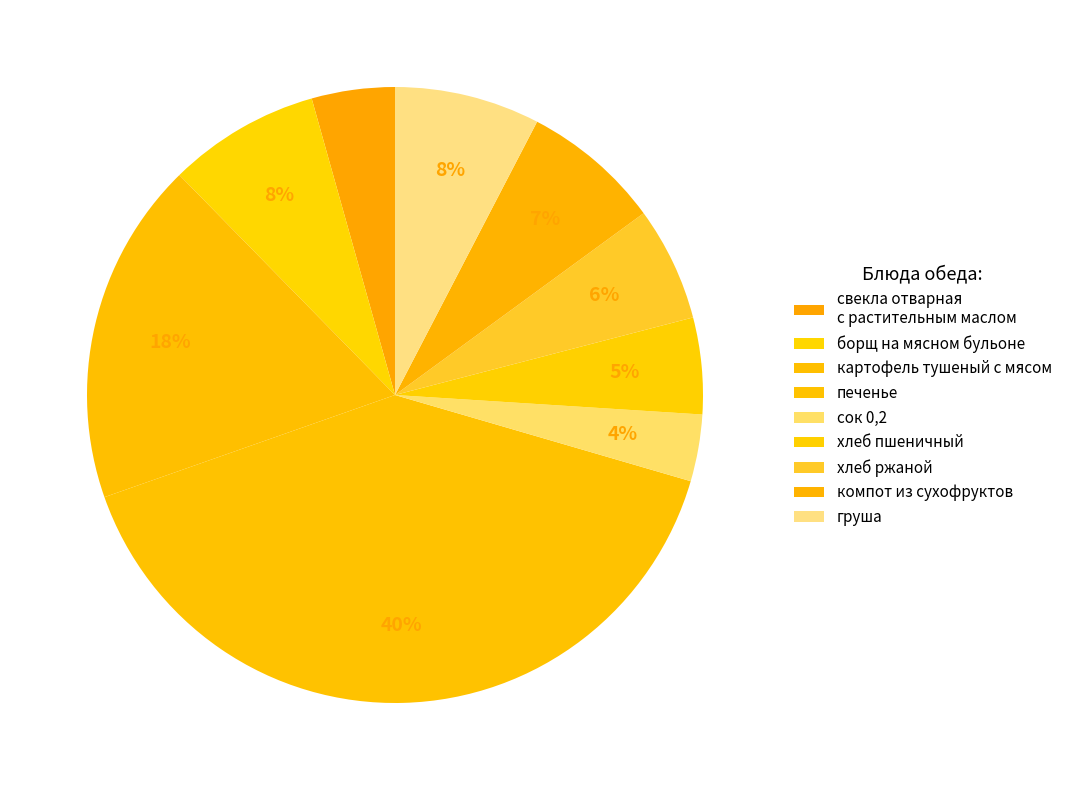

Rank the categories by value from highest to lowest.

печенье, картофель тушеный с мясом, борщ на мясном бульоне, груша, компот из сухофруктов, хлеб ржаной, хлеб пшеничный, свекла отварная с растительным маслом, сок 0,2